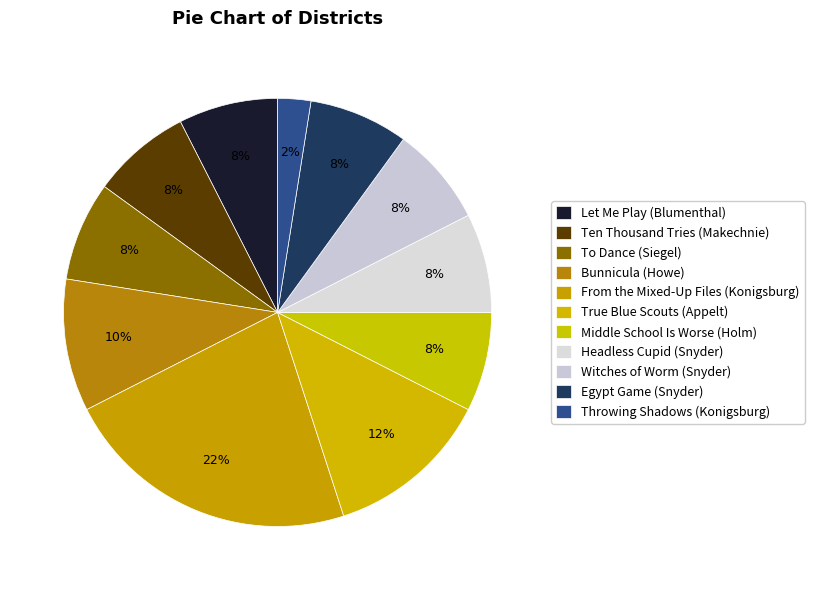

Count the number of slices in the pie.

11